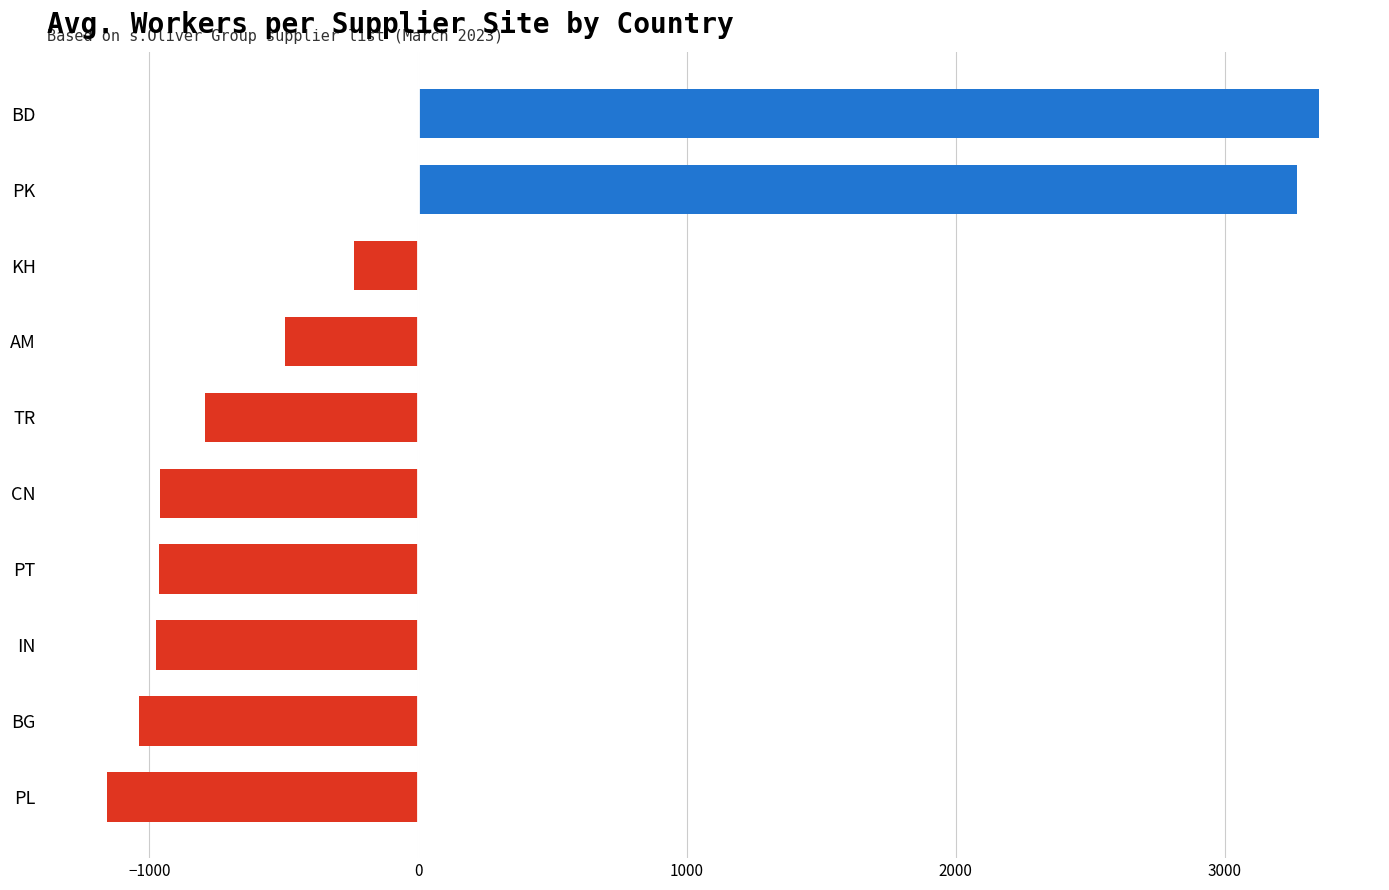

What is the sum of the values at AM and CN?

-1454.8